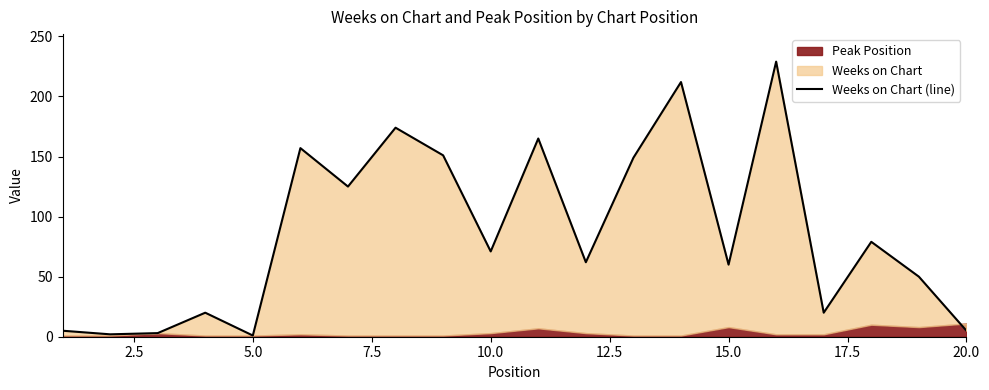

Reading left to right, extract all data points from this chart.

5	2	3	20	1	157	125	174	151	71	165	62	149	212	60	229	20	79	50	5